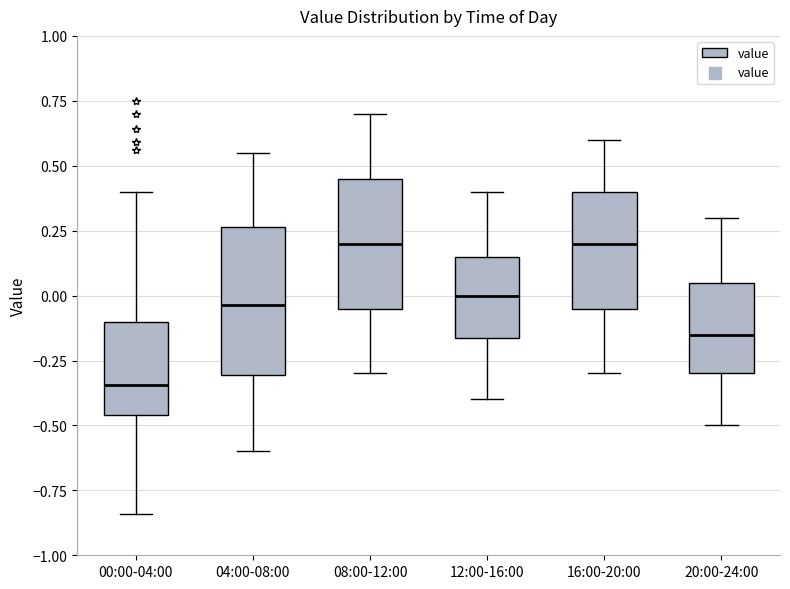

Reading left to right, read every box against the y-axis: the position of its median line, the range the box covers, and the ends of its whiskers. The values are not printed on the chart, so give them approximately, as read against the axis.

00:00-04:00: median -0.35, box -0.45 to -0.10, whiskers -0.85 to 0.40
04:00-08:00: median -0.05, box -0.30 to 0.25, whiskers -0.60 to 0.55
08:00-12:00: median 0.20, box -0.05 to 0.45, whiskers -0.30 to 0.70
12:00-16:00: median 0.00, box -0.15 to 0.15, whiskers -0.40 to 0.40
16:00-20:00: median 0.20, box -0.05 to 0.40, whiskers -0.30 to 0.60
20:00-24:00: median -0.15, box -0.30 to 0.05, whiskers -0.50 to 0.30